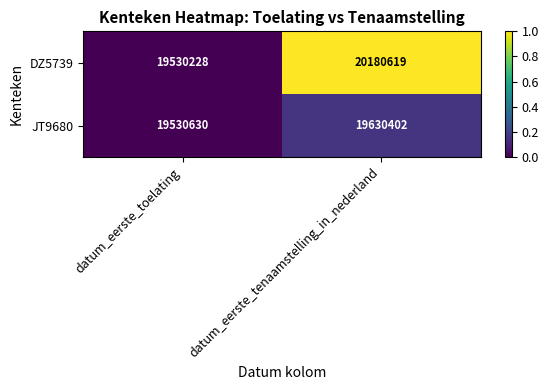

What is the sum of all JT9680 values?

39161032